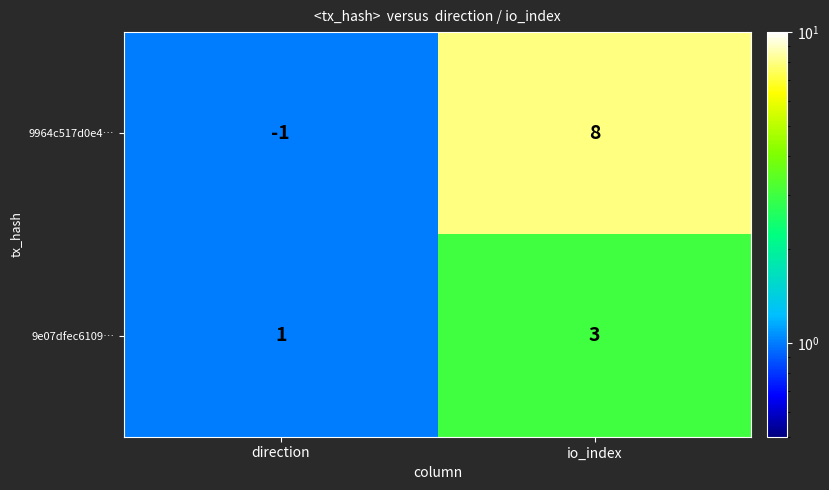

At direction, list the series in order from smallest to largest.

9964c517d0e4…, 9e07dfec6109…